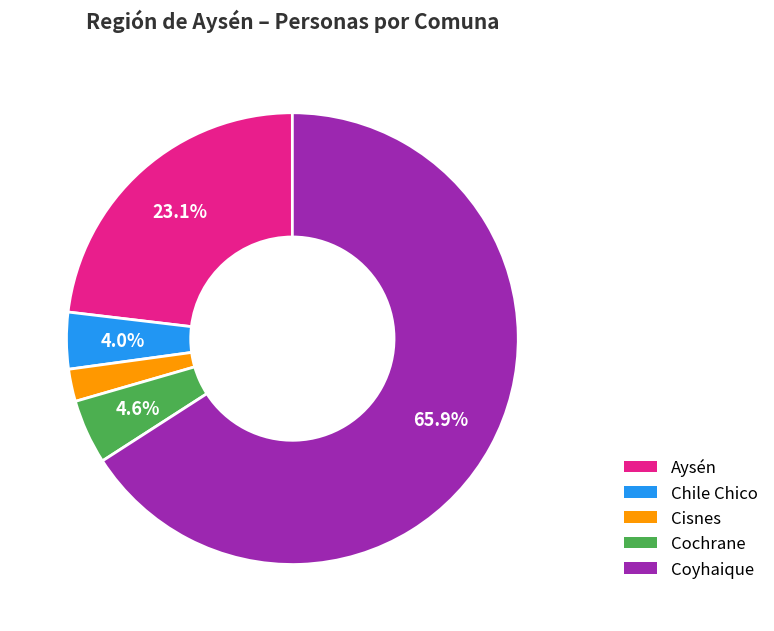

How many segments does this pie chart have?

5